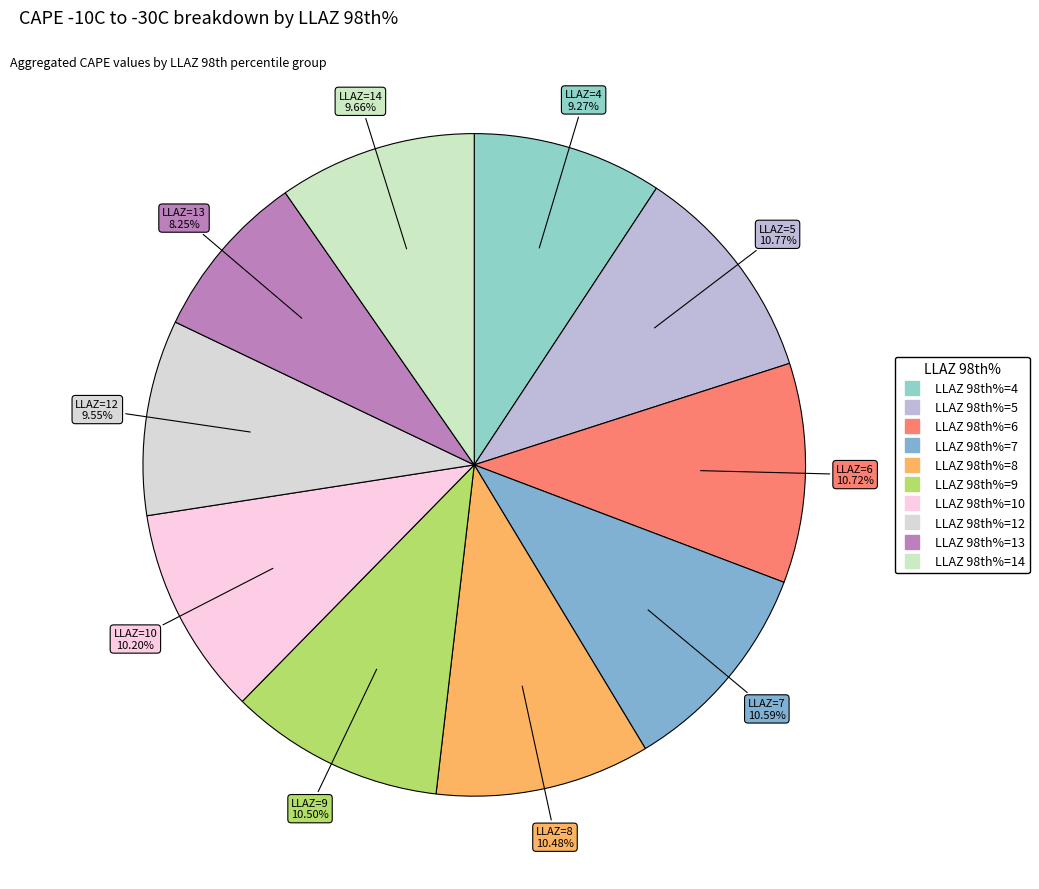

How many slices are in this pie chart?

10